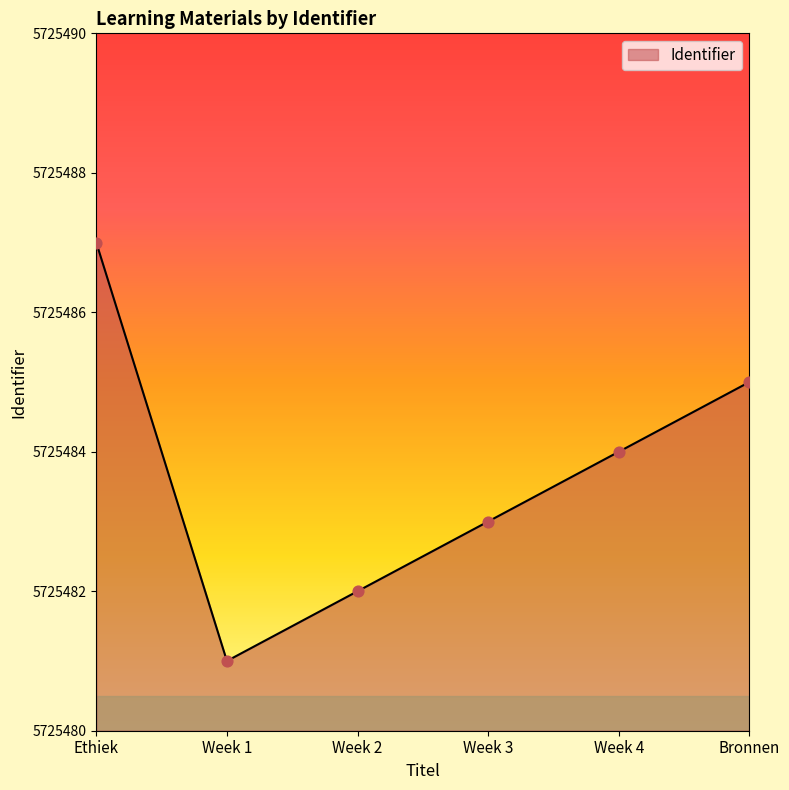

What is the change in value from Week 3 to Week 4?

+1